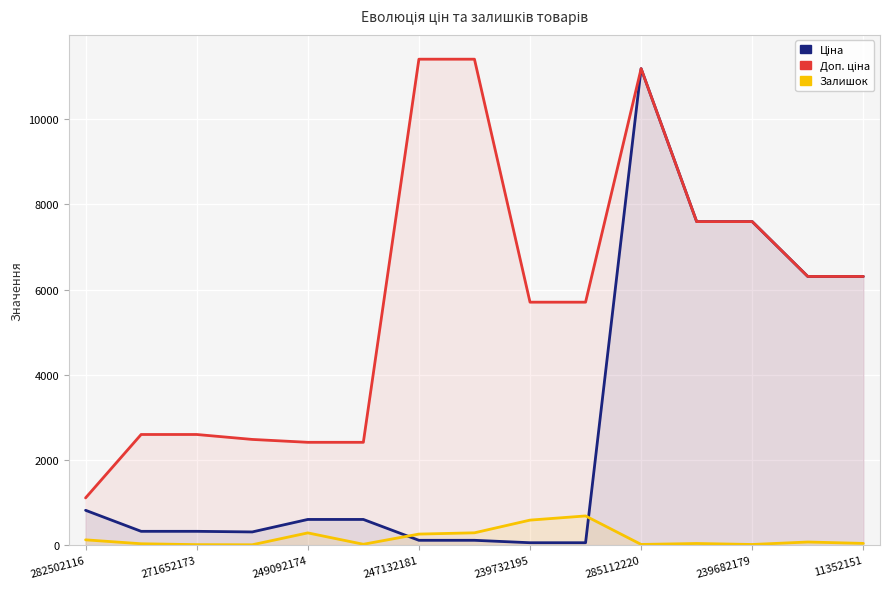

Reading right to left, what are all the values shown in this chart?

Ціна: 6308.8	6308.8	7596.5	7596.5	11188.2	57.0	57.0	114.1	114.1	603.7	603.7	310.3	324.8	324.8	818.5
Доп. ціна: 6308.8	6308.8	7596.5	7596.5	11188.2	5705.0	5705.0	11410.0	11410.0	2414.8	2414.8	2482.4	2598.3	2598.3	1109.2
Залишок: 41.0	74.0	16.0	39.0	17.0	686.0	588.0	290.0	260.0	21.0	288.0	9.0	12.0	33.0	125.0